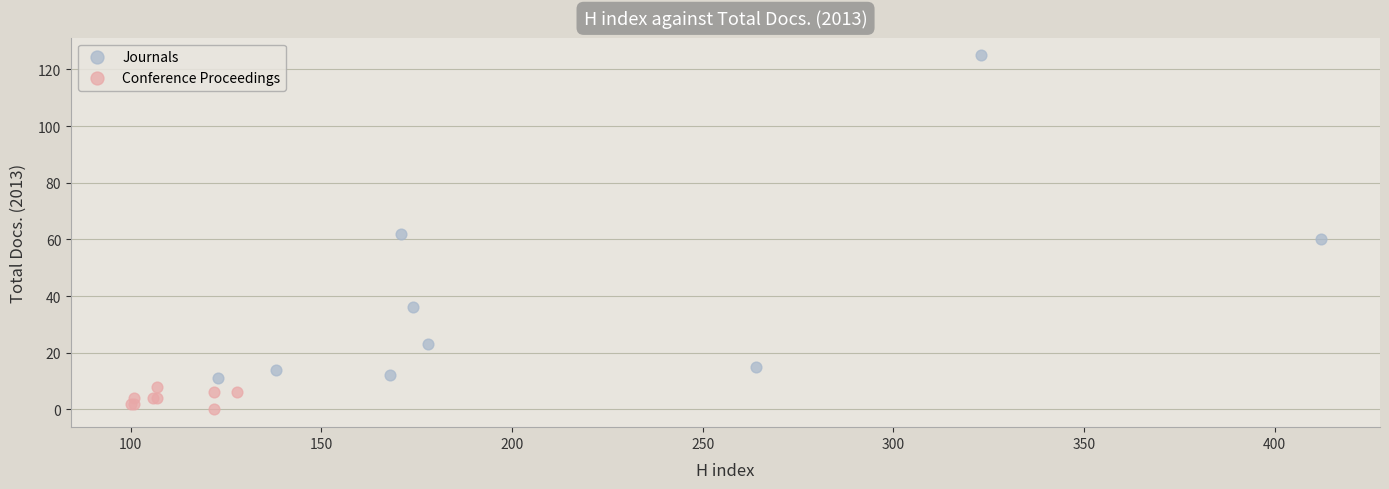

Which series has the widest spread of Y values?

Journals